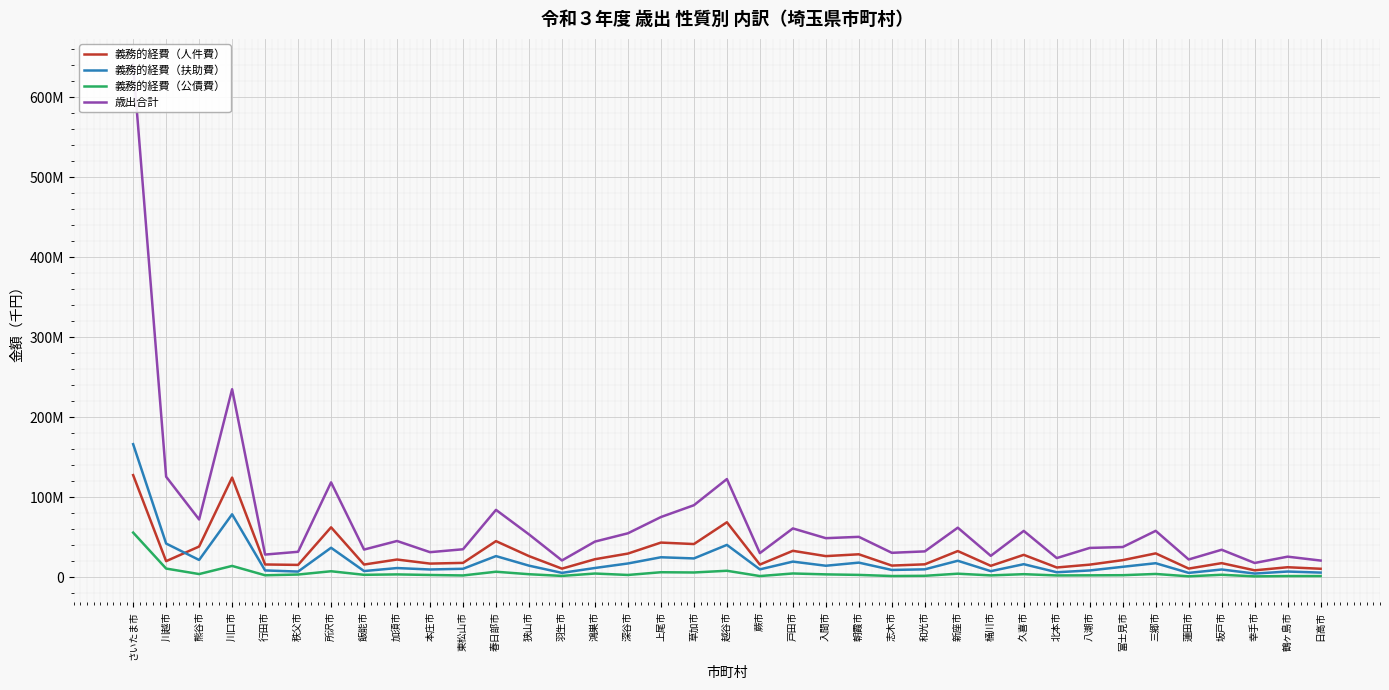

What is the minimum value shown in the chart?

1327585